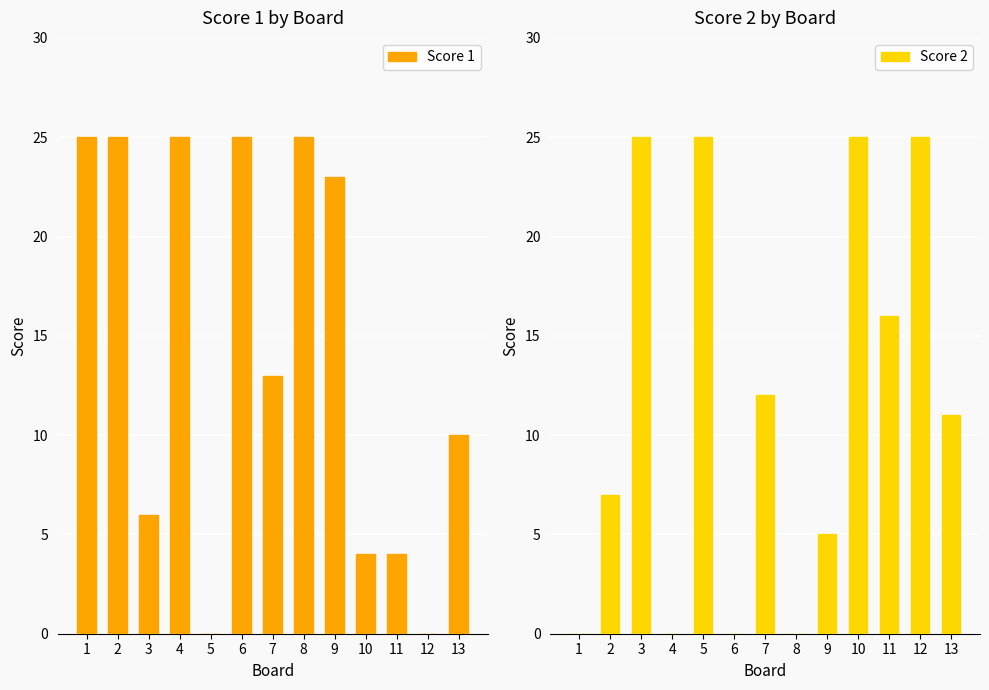

Which series has the widest spread of values?

Score 1